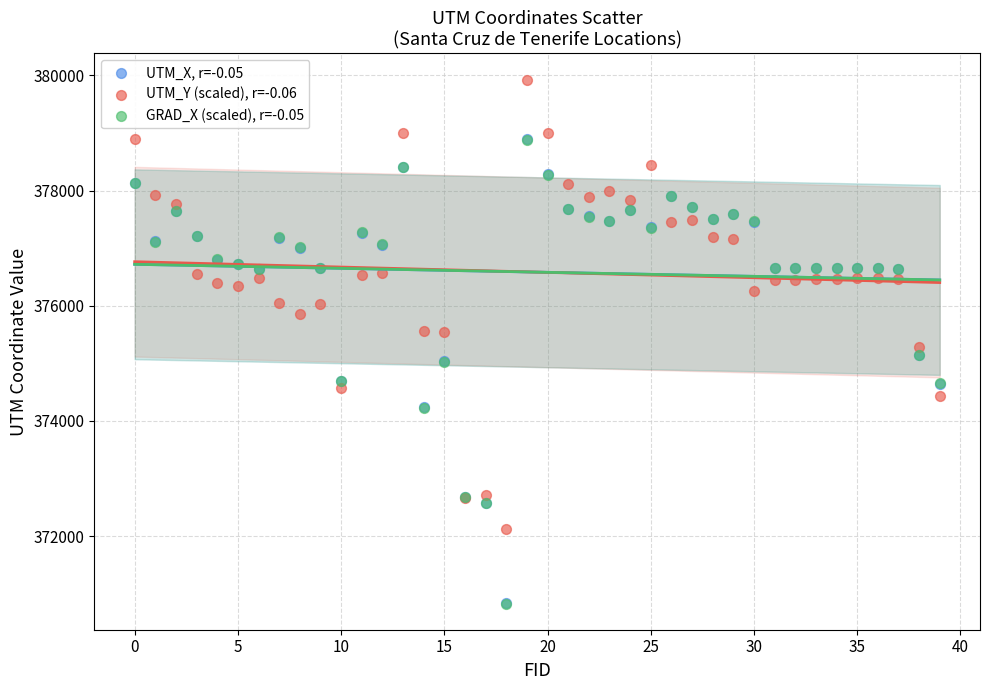

What are all the series names shown in the legend?

UTM_X, r=-0.05, UTM_Y (scaled), r=-0.06, GRAD_X (scaled), r=-0.05